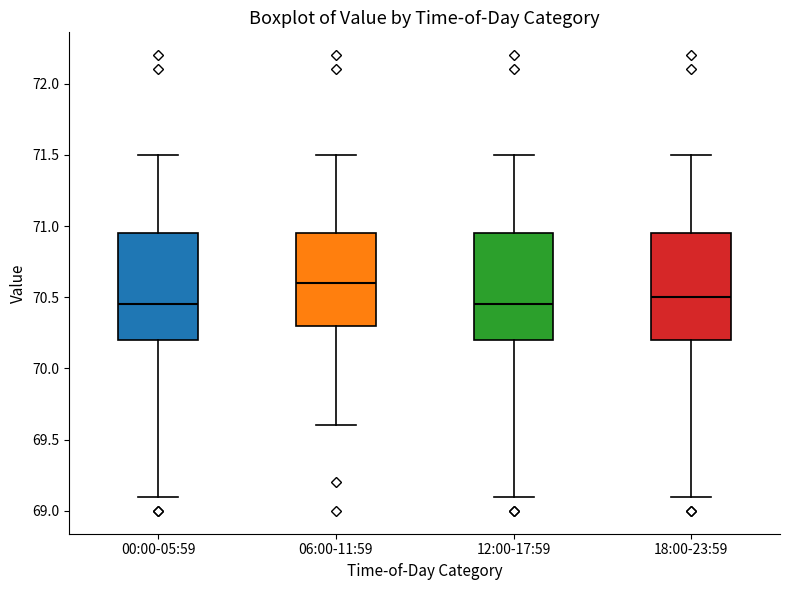

Reading left to right, read every box against the y-axis: the position of its median line, the range the box covers, and the ends of its whiskers. The values are not printed on the chart, so give them approximately, as read against the axis.

00:00-05:59: median 70.45, box 70.20 to 70.95, whiskers 69.10 to 71.50
06:00-11:59: median 70.60, box 70.30 to 70.95, whiskers 69.60 to 71.50
12:00-17:59: median 70.45, box 70.20 to 70.95, whiskers 69.10 to 71.50
18:00-23:59: median 70.50, box 70.20 to 70.95, whiskers 69.10 to 71.50